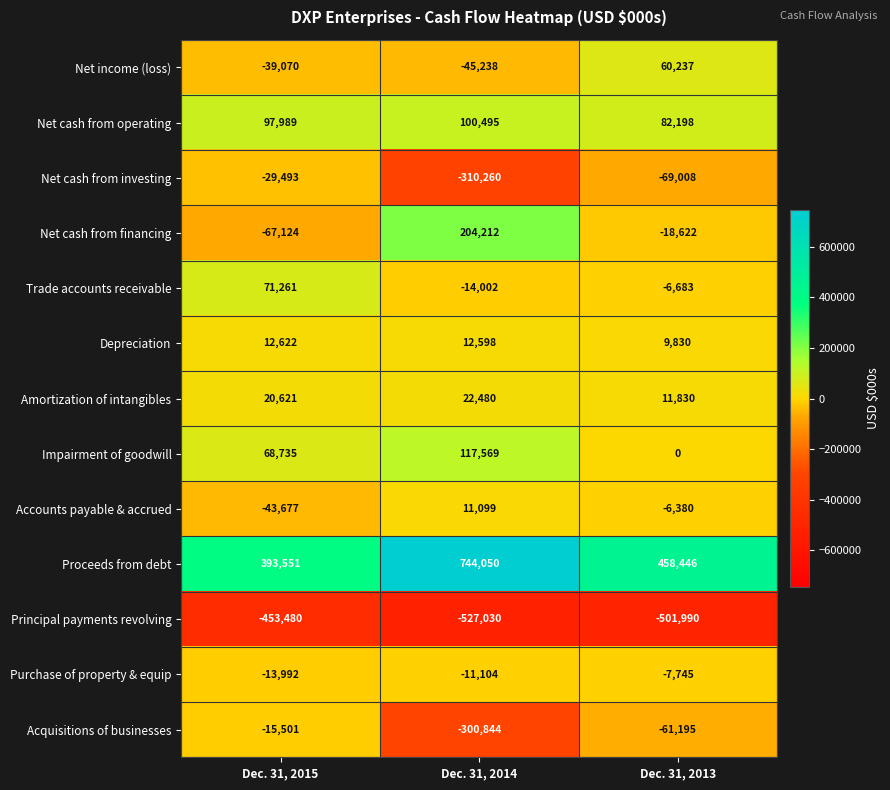

Which series has the largest total across all categories?

Proceeds from debt